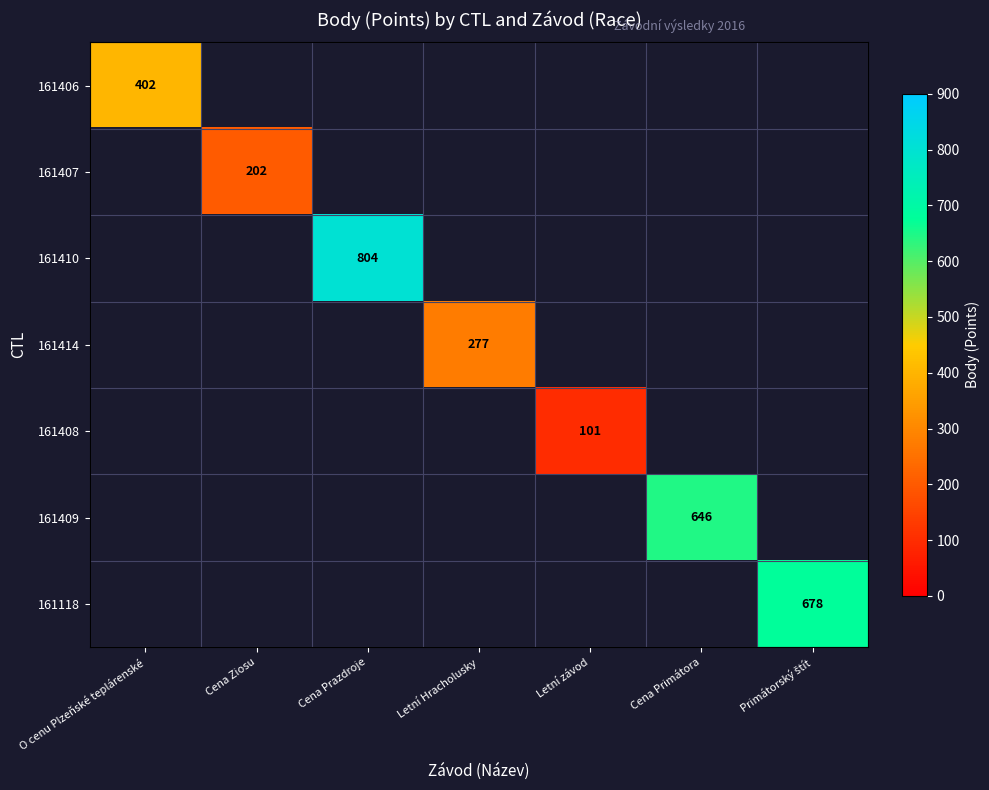

Count the number of data series in this chart.

7